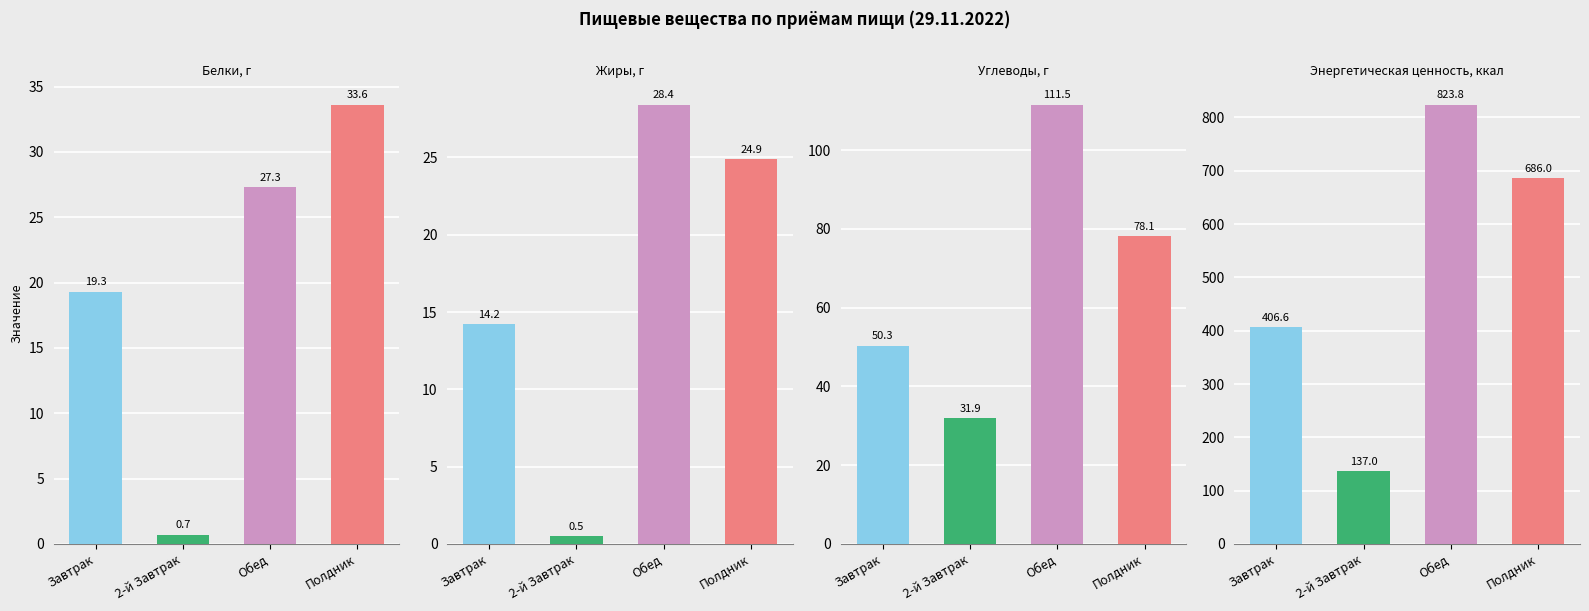

Reading left to right, what are all the values shown in this chart?

Белки, г: 19.3	0.7	27.3	33.6
Жиры, г: 14.2	0.5	28.4	24.9
Углеводы, г: 50.3	31.9	111.5	78.1
Энергетическая ценность, ккал: 406.6	137.0	823.8	686.0